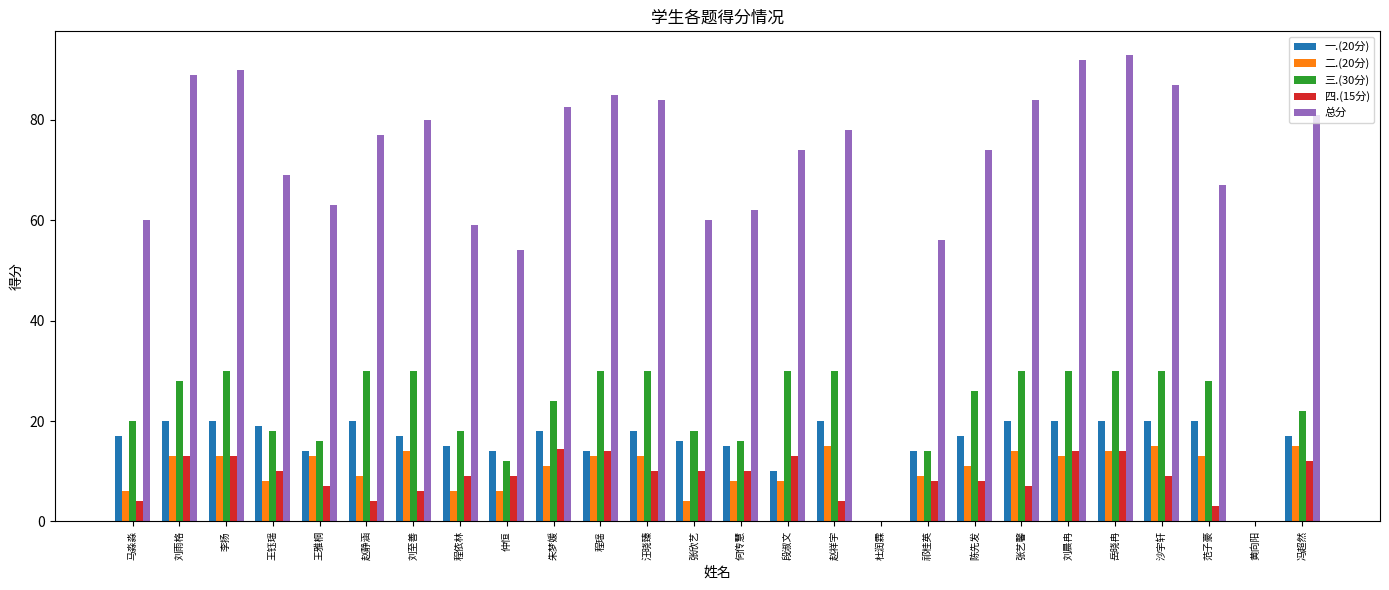

The value of 二.(20分) at 杜润霖 is -9.2. True or false?

False